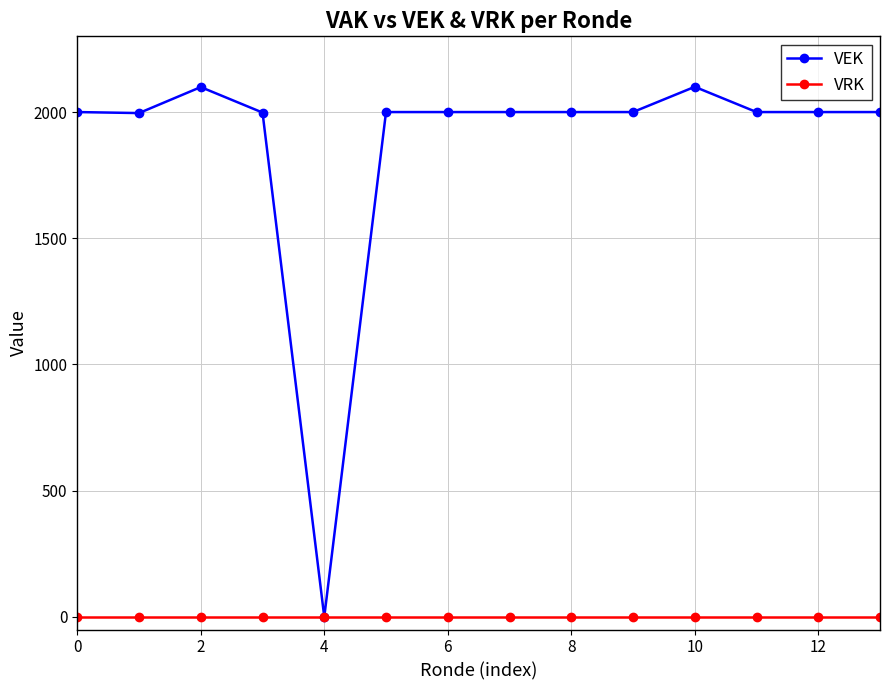

What is the highest value of the VEK series?

2100